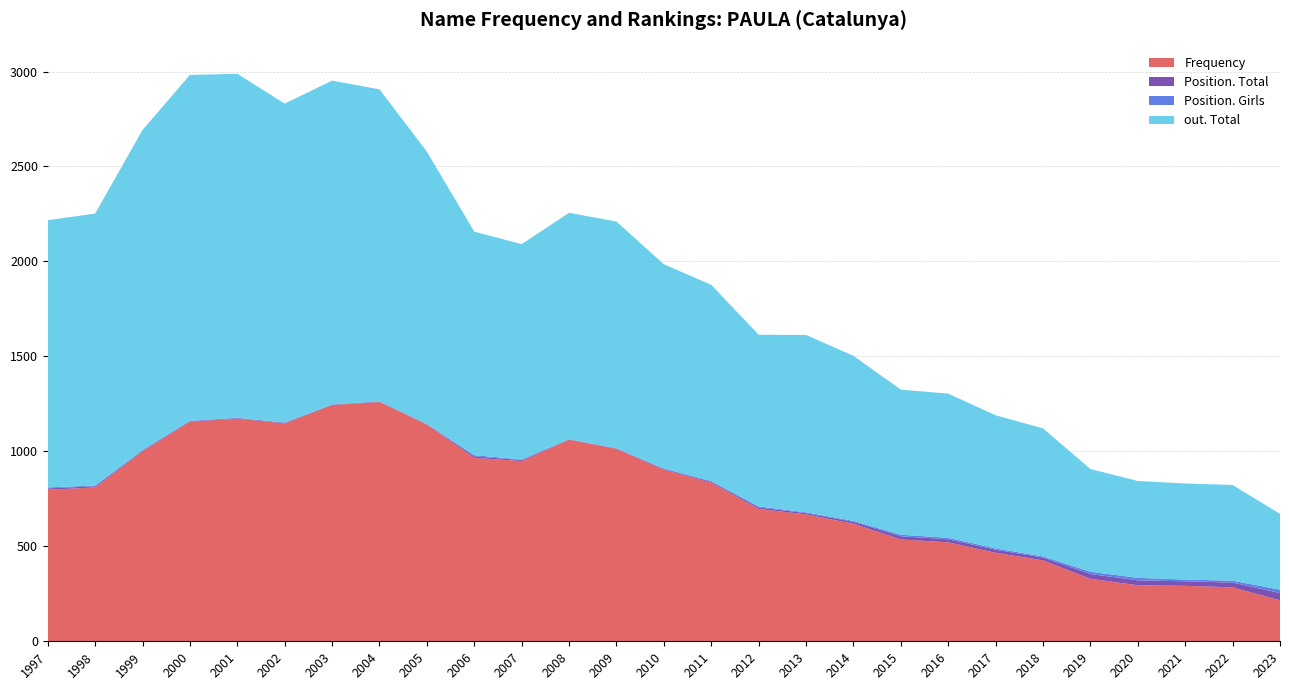

Reading left to right, transcribe all the data shown in this chart.

Frequency: 798	810	1000	1156	1172	1147	1244	1260	1141	966	949	1061	1013	903	835	697	668	619	536	521	466	426	329	295	292	284	216
Position. Total: 7	6	4	3	3	3	2	2	2	8	5	2	2	4	5	8	7	10	17	16	16	15	25	26	24	25	38
Position. Girls: 5	4	3	2	2	2	1	1	1	6	3	1	1	3	4	5	4	5	8	8	7	6	12	13	9	10	18
out. Total: 1407	1432	1685	1821	1811	1679	1705	1643	1434	1177	1134	1192	1194	1075	1033	904	934	869	764	759	701	674	541	510	506	504	399